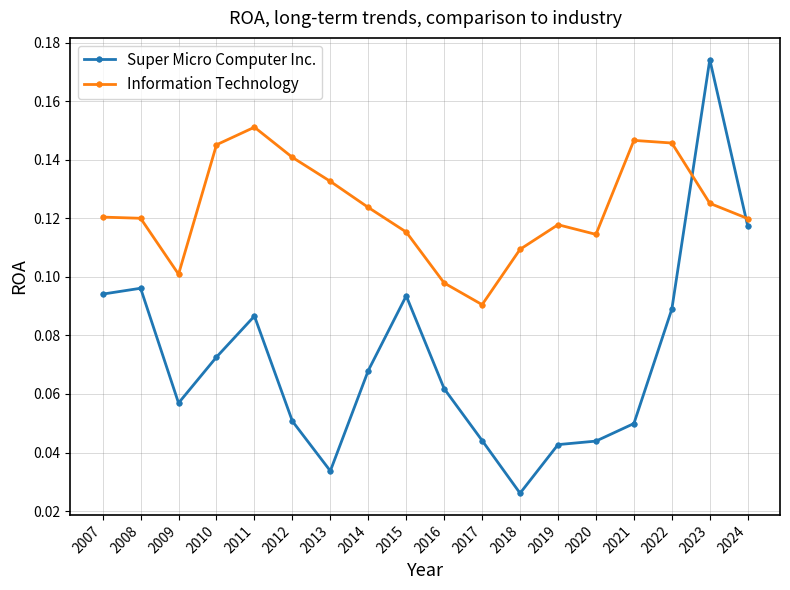

Rank the series by their maximum value, from lowest to highest.

Information Technology, Super Micro Computer Inc.